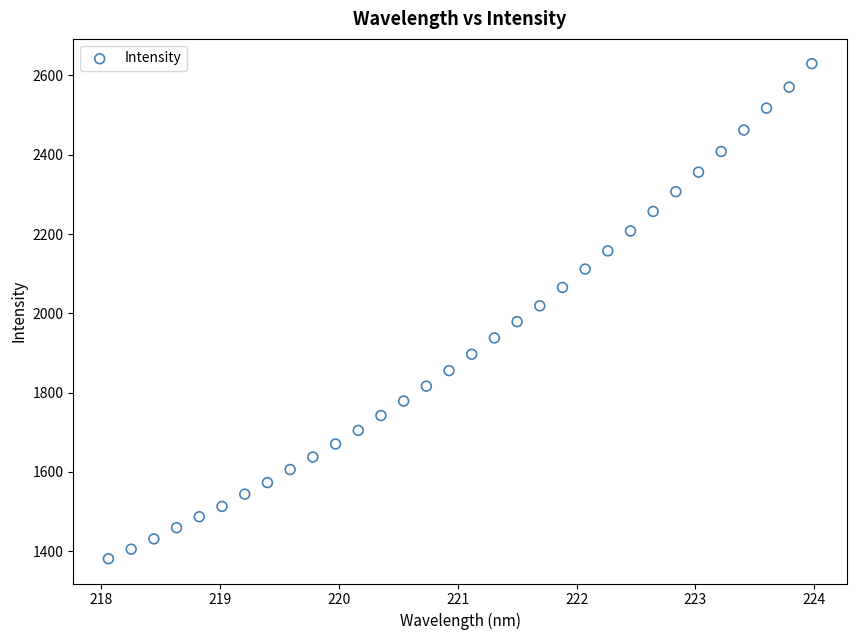

What is the range of X values (max minus min)?

5.9